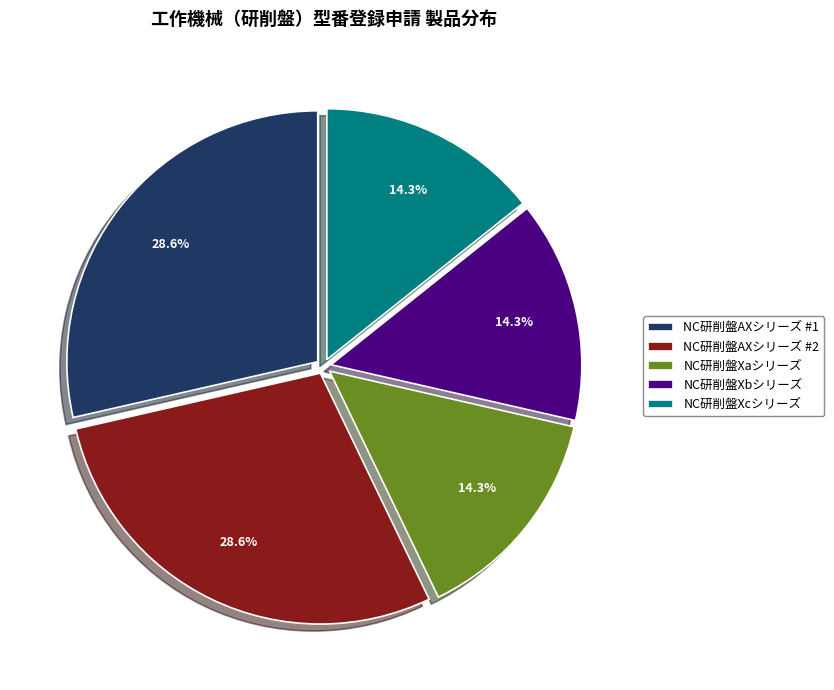

How many slices are in this pie chart?

5